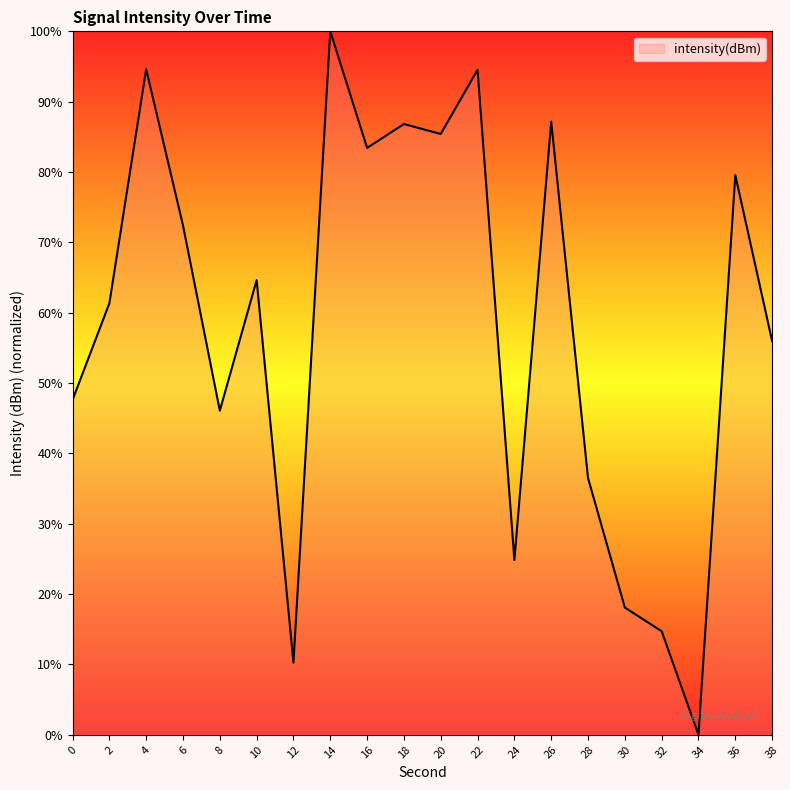

Read the value at 26.

87.2